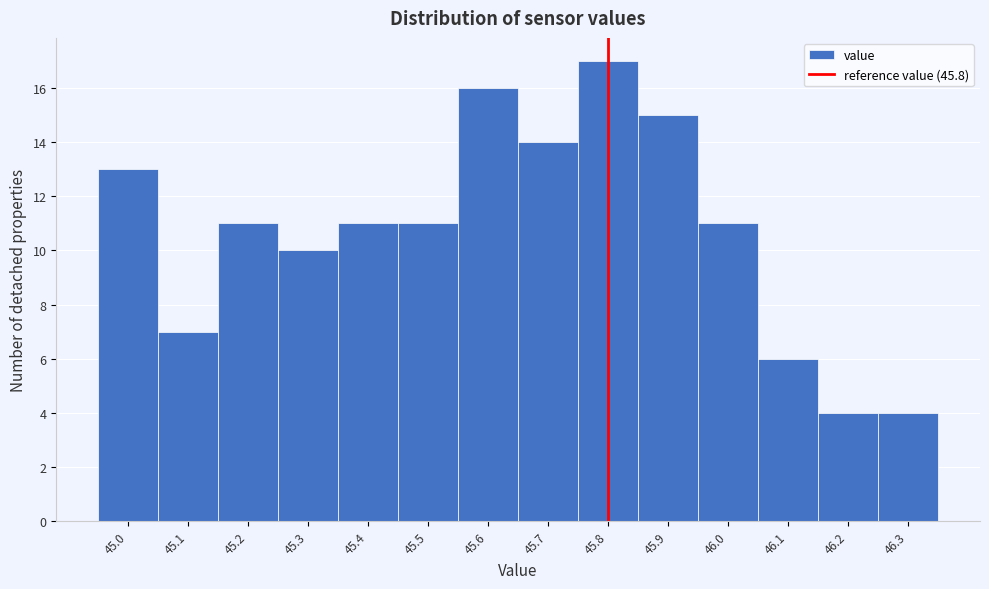

Reading left to right, list every bar in this chart as the range it spans on the x-axis followed by its height. The values are not printed on the chart, so give them approximately, as read against the axis.

44.95 to 45.05: 13
45.05 to 45.15: 7
45.15 to 45.25: 11
45.25 to 45.35: 10
45.35 to 45.45: 11
45.45 to 45.55: 11
45.55 to 45.65: 16
45.65 to 45.75: 14
45.75 to 45.85: 17
45.85 to 45.95: 15
45.95 to 46.05: 11
46.05 to 46.15: 6
46.15 to 46.25: 4
46.25 to 46.35: 4